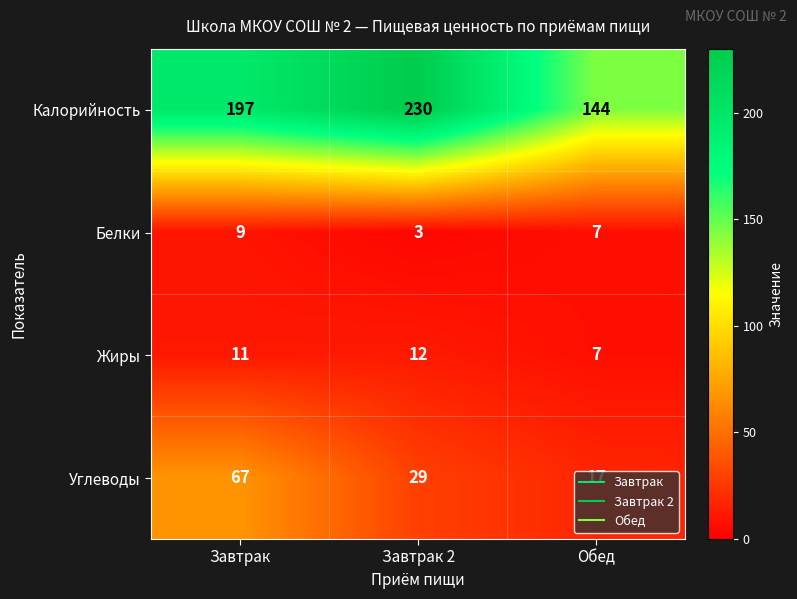

Which series changed the most between Завтрак and Завтрак 2?

Углеводы